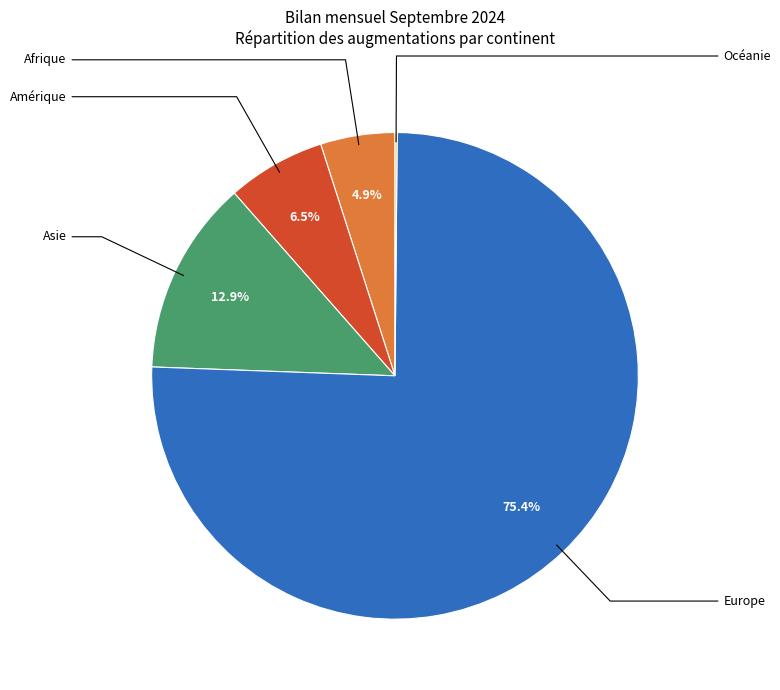

Is there any slice that represents more than half of the pie?

Yes